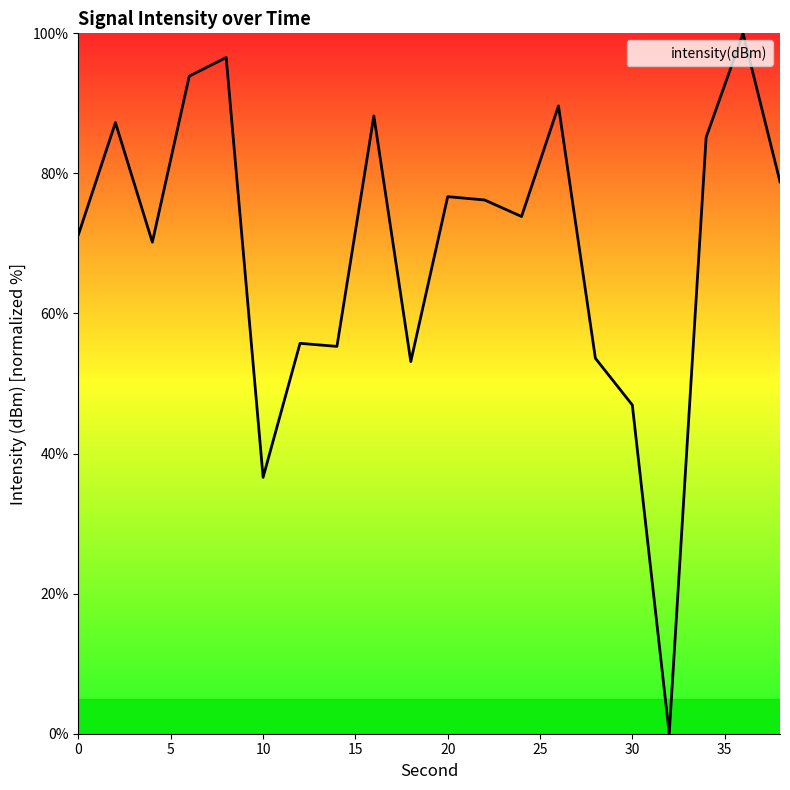

What is the greatest value displayed?

100.0